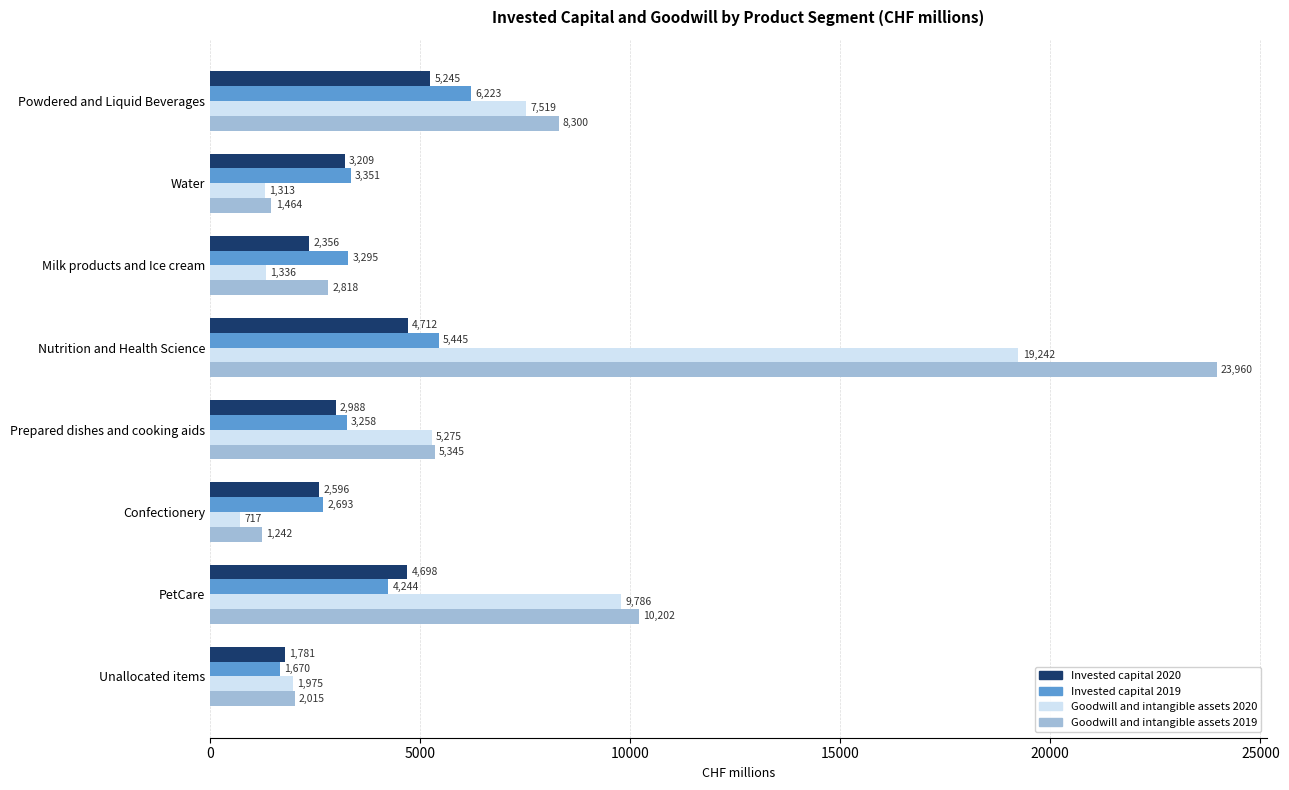

At which label is Invested capital 2020 closest to 3513?

Water